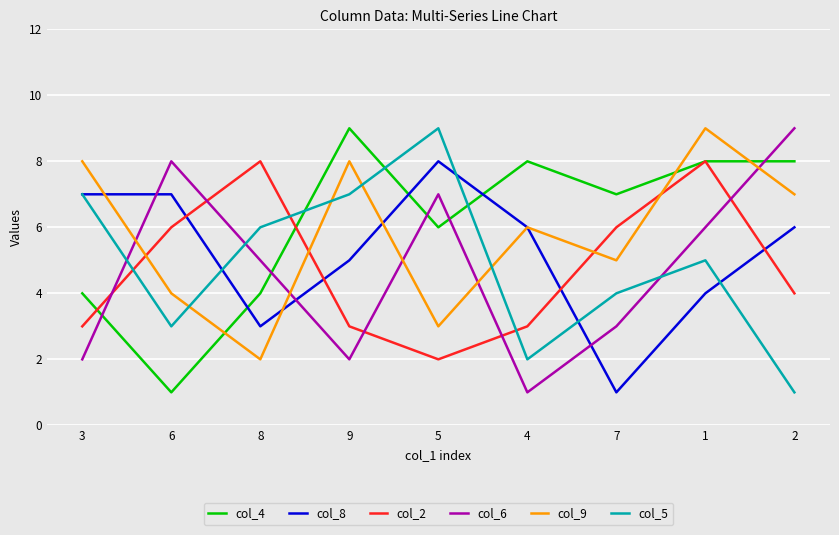

Does the chart display data point markers on the line(s)?

No